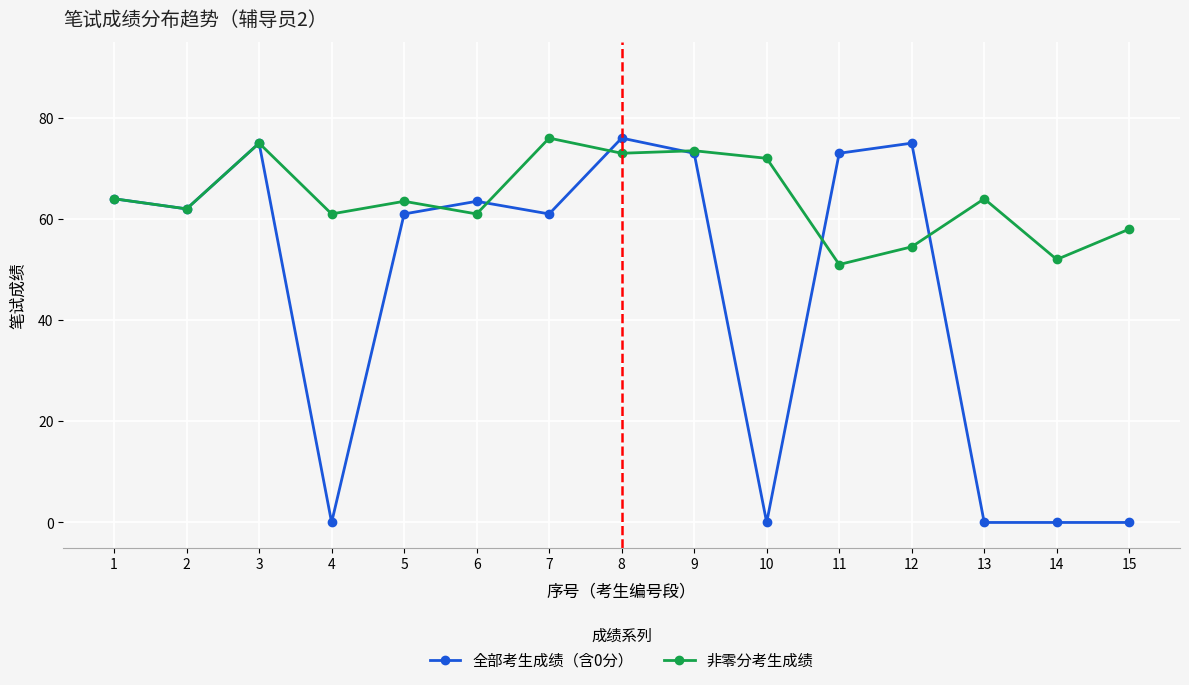

Which series has the largest total across all categories?

非零分考生成绩